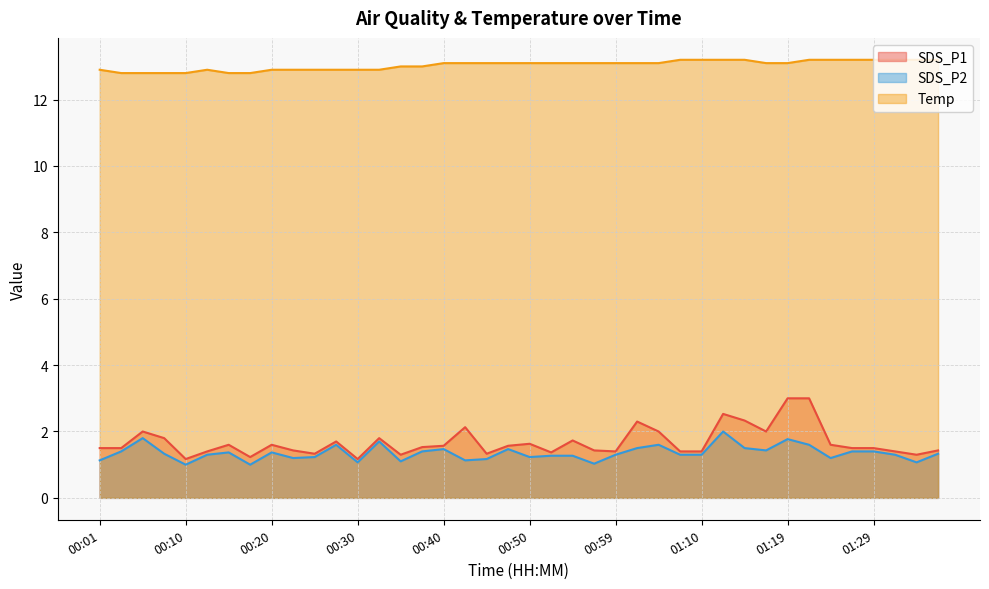

Reading left to right, list all the values displayed in this chart.

SDS_P1: 00:01=1.5	00:03=1.5	00:05=2.0	00:08=1.8	00:10=1.2	00:13=1.4	00:15=1.6	00:18=1.2	00:20=1.6	00:23=1.4	00:25=1.3	00:27=1.7	00:30=1.2	00:32=1.8	00:35=1.3	00:37=1.5	00:40=1.6	00:42=2.1	00:45=1.3	00:47=1.6	00:50=1.6	00:52=1.4	00:54=1.7	00:57=1.4	00:59=1.4	01:02=2.3	01:04=2.0	01:07=1.4	01:10=1.4	01:12=2.5	01:14=2.3	01:17=2.0	01:19=3.0	01:22=3.0	01:24=1.6	01:27=1.5	01:29=1.5	01:32=1.4	01:34=1.3	01:37=1.4
SDS_P2: 00:01=1.1	00:03=1.4	00:05=1.8	00:08=1.3	00:10=1.0	00:13=1.3	00:15=1.4	00:18=1.0	00:20=1.4	00:23=1.2	00:25=1.2	00:27=1.6	00:30=1.1	00:32=1.7	00:35=1.1	00:37=1.4	00:40=1.5	00:42=1.1	00:45=1.2	00:47=1.5	00:50=1.2	00:52=1.3	00:54=1.3	00:57=1.0	00:59=1.3	01:02=1.5	01:04=1.6	01:07=1.3	01:10=1.3	01:12=2.0	01:14=1.5	01:17=1.4	01:19=1.8	01:22=1.6	01:24=1.2	01:27=1.4	01:29=1.4	01:32=1.3	01:34=1.1	01:37=1.3
Temp: 00:01=12.9	00:03=12.8	00:05=12.8	00:08=12.8	00:10=12.8	00:13=12.9	00:15=12.8	00:18=12.8	00:20=12.9	00:23=12.9	00:25=12.9	00:27=12.9	00:30=12.9	00:32=12.9	00:35=13.0	00:37=13.0	00:40=13.1	00:42=13.1	00:45=13.1	00:47=13.1	00:50=13.1	00:52=13.1	00:54=13.1	00:57=13.1	00:59=13.1	01:02=13.1	01:04=13.1	01:07=13.2	01:10=13.2	01:12=13.2	01:14=13.2	01:17=13.1	01:19=13.1	01:22=13.2	01:24=13.2	01:27=13.2	01:29=13.2	01:32=13.2	01:34=13.2	01:37=13.2